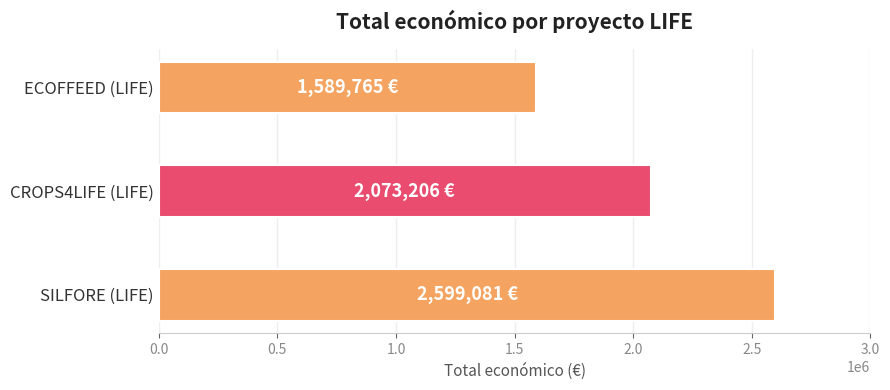

What is the greatest value displayed?

2599081